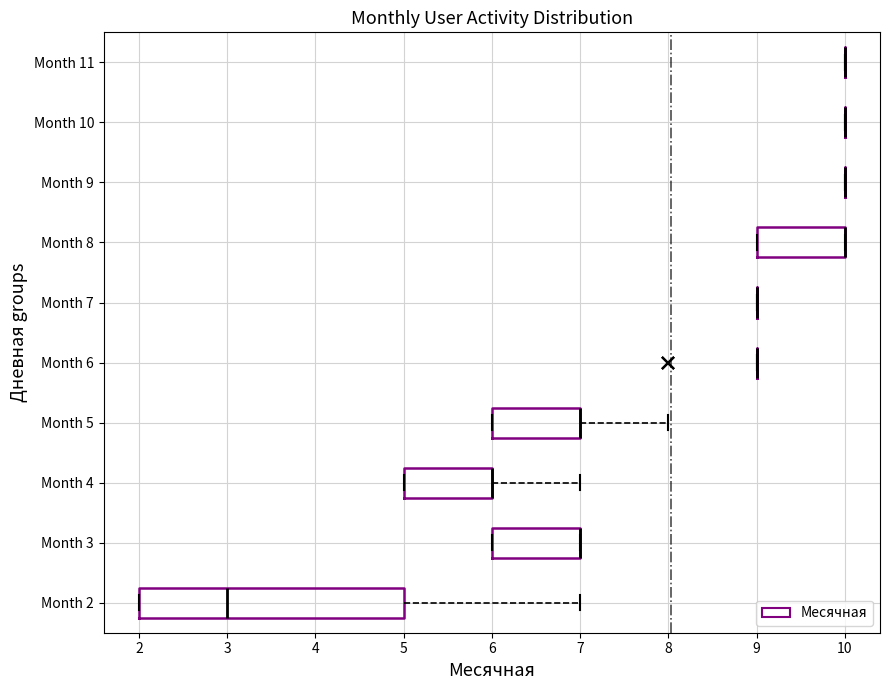

Reading bottom to top, transcribe this box plot: for each box, give where its median line is, the range the box spans, and where its two whiskers end, as read against the x-axis. The values are not printed on the chart, so give them approximately, as read against the axis.

Month 2: median 3, box 2 to 5, whiskers 2 to 7
Month 3: median 7 (drawn on the box's right edge), box 6 to 7, whiskers 6 to 7
Month 4: median 6 (drawn on the box's right edge), box 5 to 6, whiskers 5 to 7
Month 5: median 7 (drawn on the box's right edge), box 6 to 7, whiskers 6 to 8
Month 6: box collapsed to a line at 9, whiskers 9 to 9
Month 7: box collapsed to a line at 9, whiskers 9 to 9
Month 8: median 10 (drawn on the box's right edge), box 9 to 10, whiskers 9 to 10
Month 9: box collapsed to a line at 10, whiskers 10 to 10
Month 10: box collapsed to a line at 10, whiskers 10 to 10
Month 11: box collapsed to a line at 10, whiskers 10 to 10